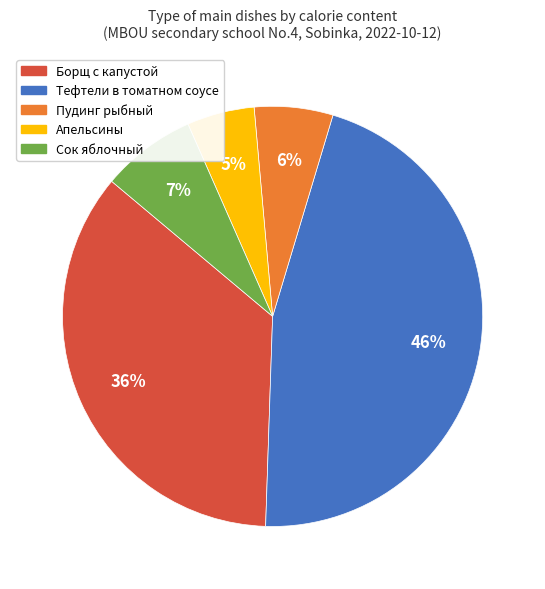

Rank the categories by value from highest to lowest.

Тефтели в томатном соусе, Борщ с капустой, Сок яблочный, Пудинг рыбный, Апельсины